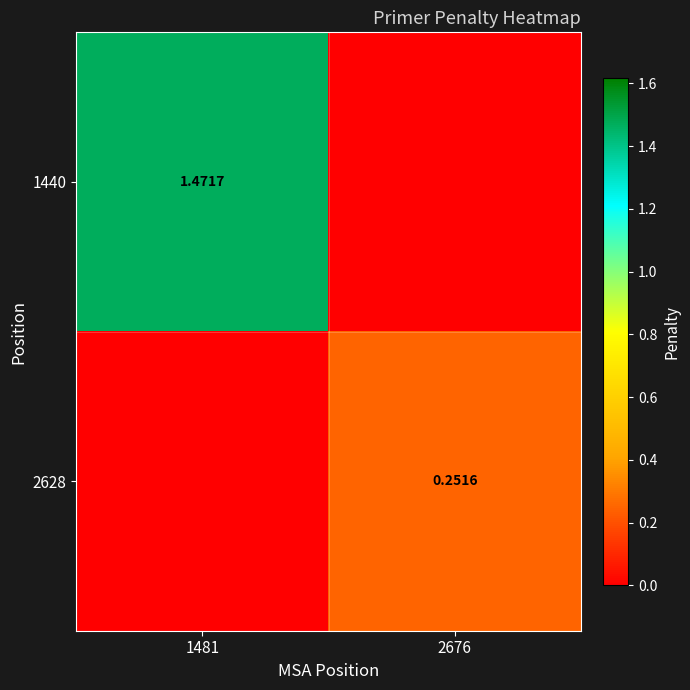

What is the average value of the 2628 series?

0.1